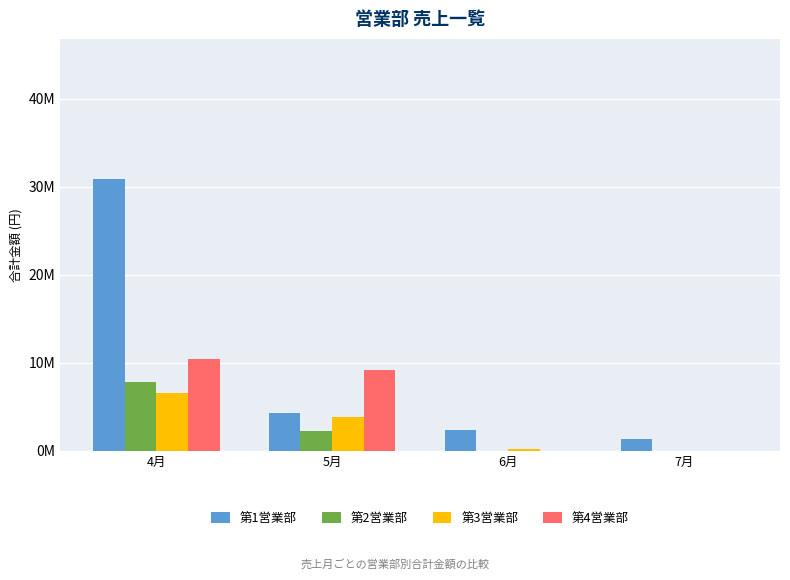

Which category has the highest value in the 第2営業部 series?

4月